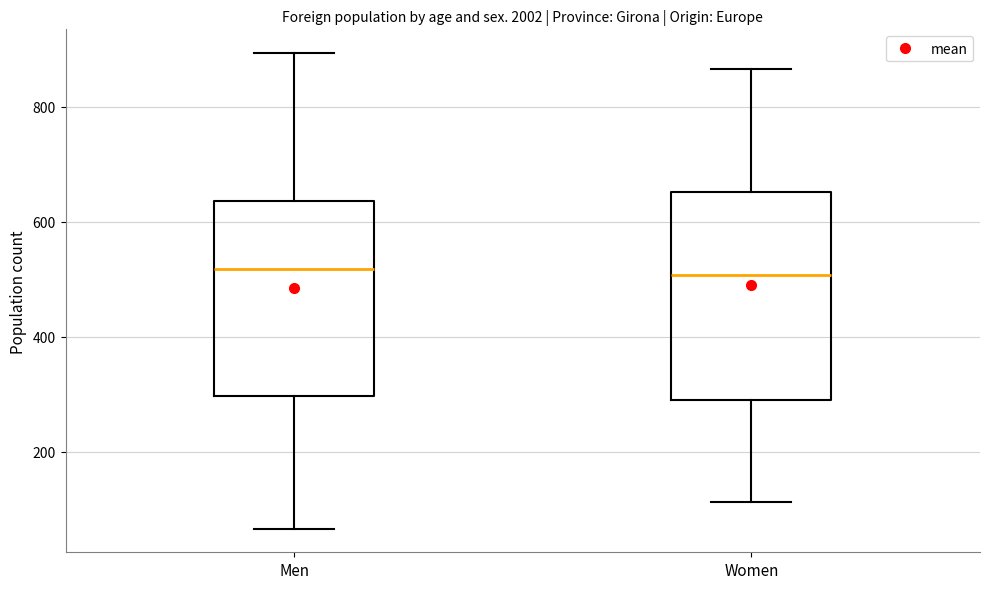

Reading left to right, read every box against the y-axis: the position of its median line, the range the box covers, and the ends of its whiskers. The values are not printed on the chart, so give them approximately, as read against the axis.

Men: median 520, box 300 to 640, whiskers 60 to 900
Women: median 500, box 300 to 660, whiskers 120 to 860